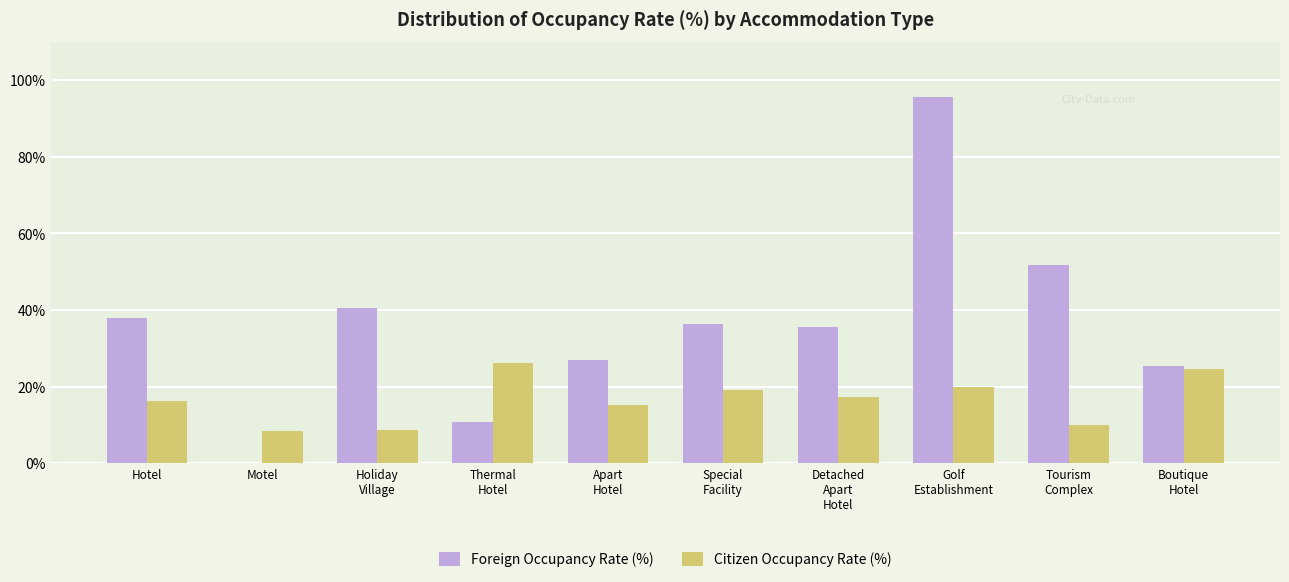

Which series has the largest total across all categories?

Foreign Occupancy Rate (%)